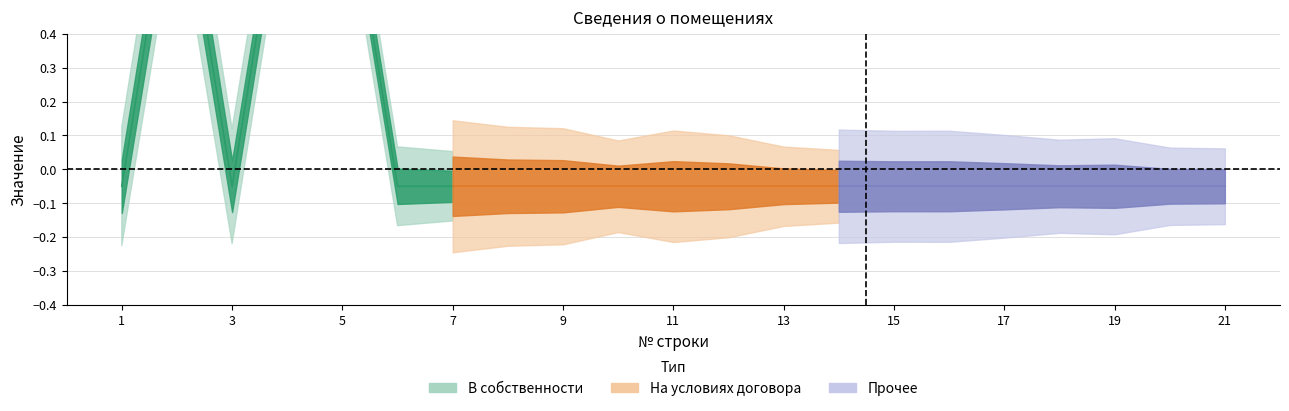

How many interior local valleys does the В собственности series have?

1